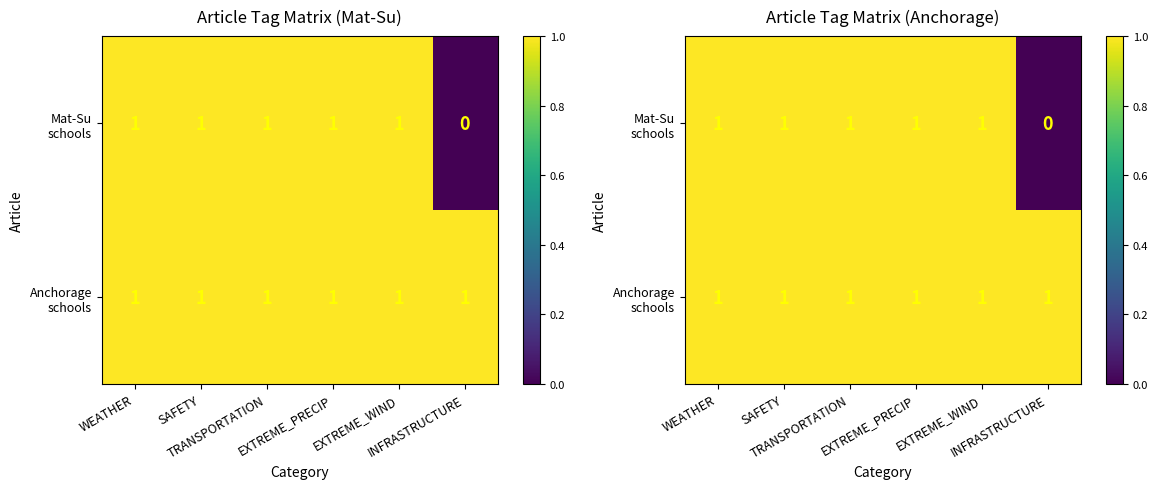

What is the total value across all series at EXTREME_PRECIP?

2